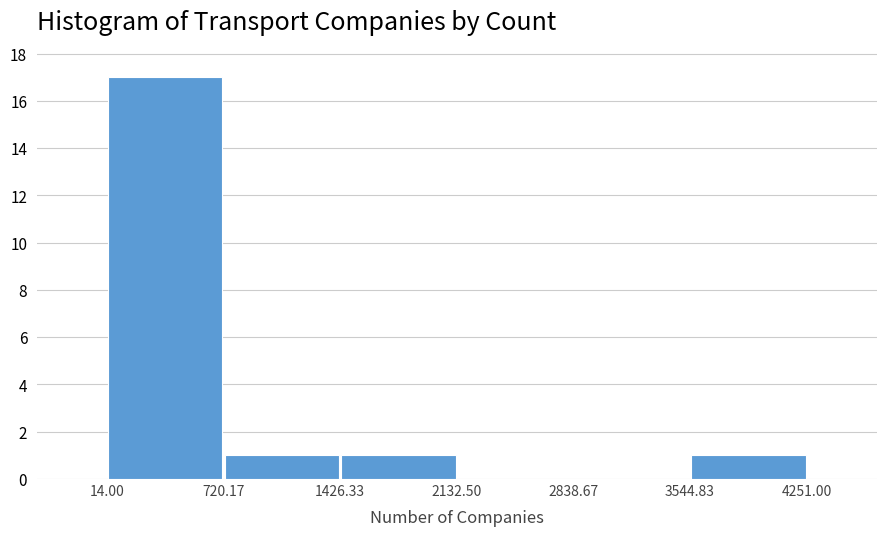

How tall is the bar that spans 1426.33 to 2132.50 on the x-axis? The values are not printed on the chart, so give them approximately, as read against the axis.

1